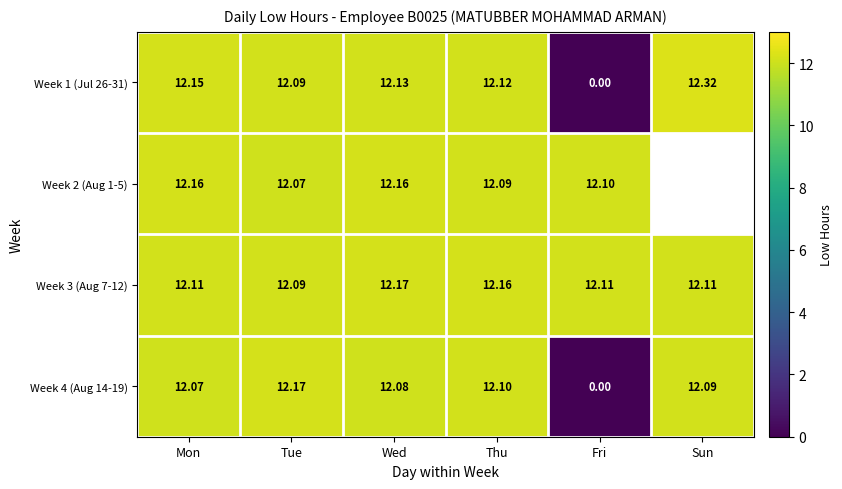

Rank the categories by Week 4 (Aug 14-19) value from highest to lowest.

Tue, Thu, Sun, Wed, Mon, Fri